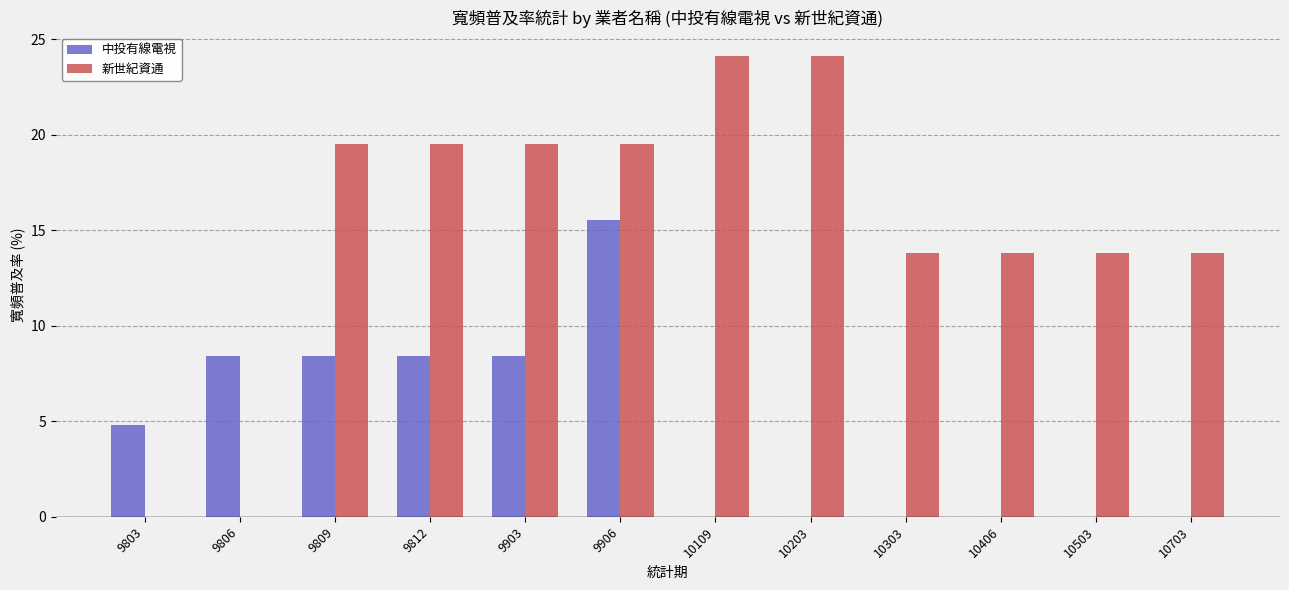

What are all the series names shown in the legend?

中投有線電視, 新世紀資通